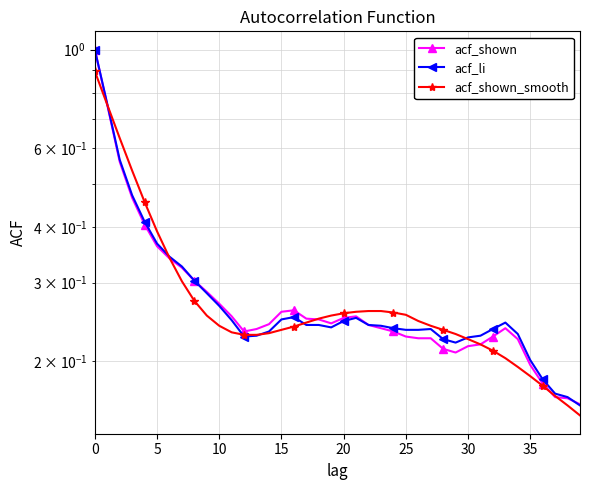

True or false: acf_shown_smooth has a value of 0.3 at 23.

True